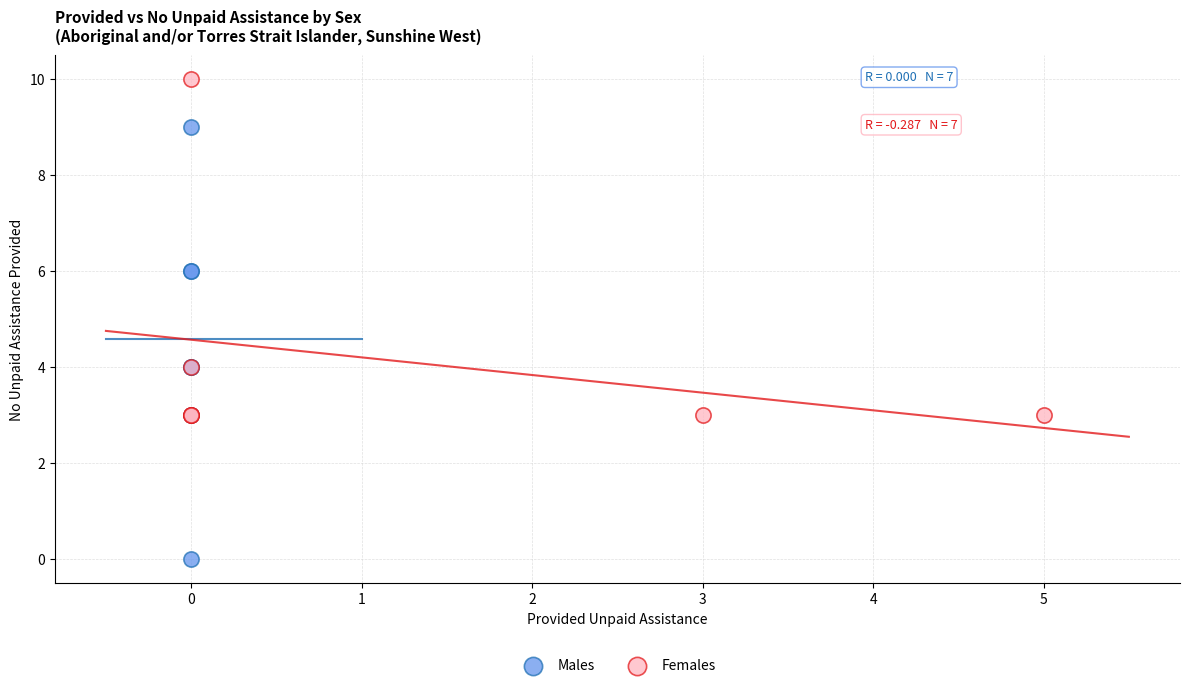

Which series contains the lowest Y value?

Males